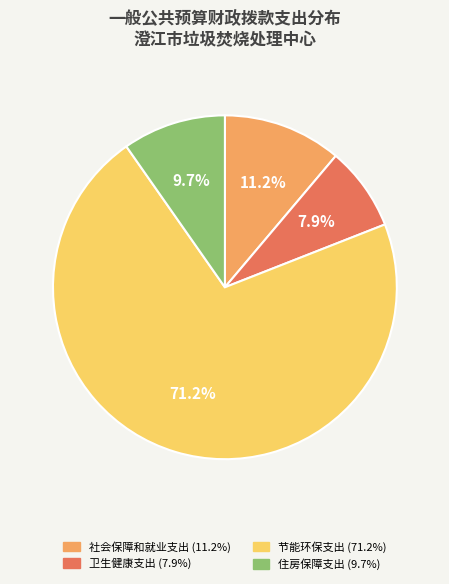

To the nearest percent, what is the combined percentage of 社会保障和就业支出 and 住房保障支出?

21%